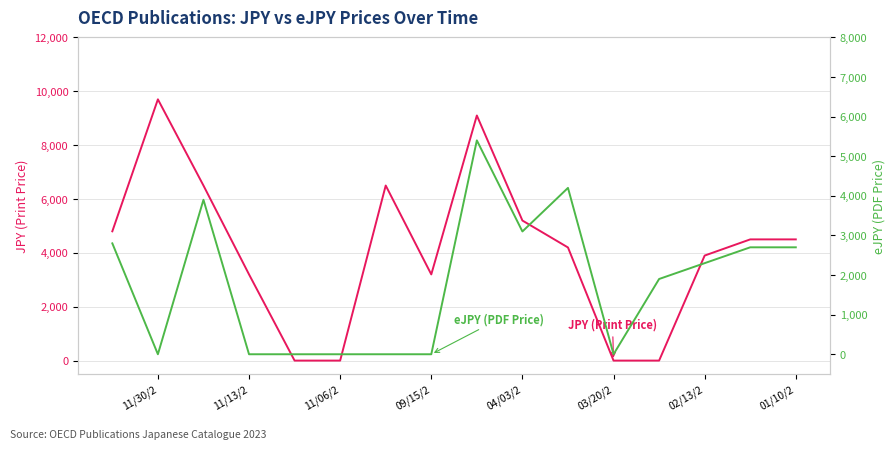

How many values in the JPY (Print Price) series are below 4500?

8